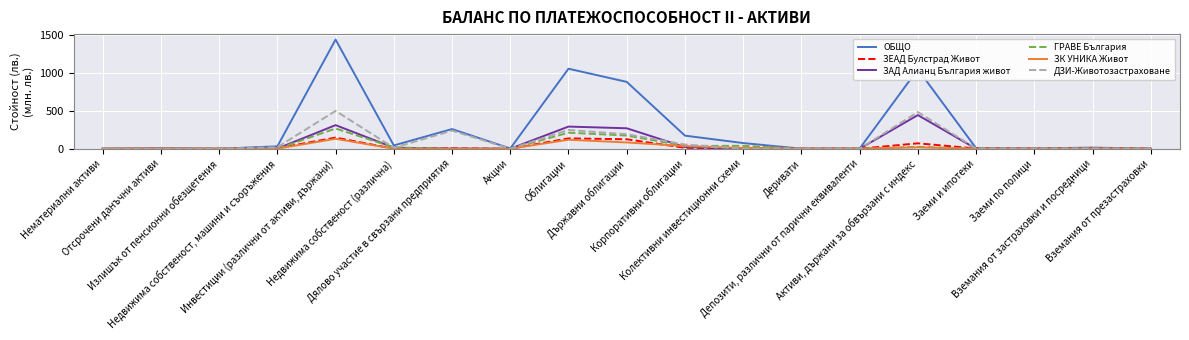

How many lines are shown in the chart?

6